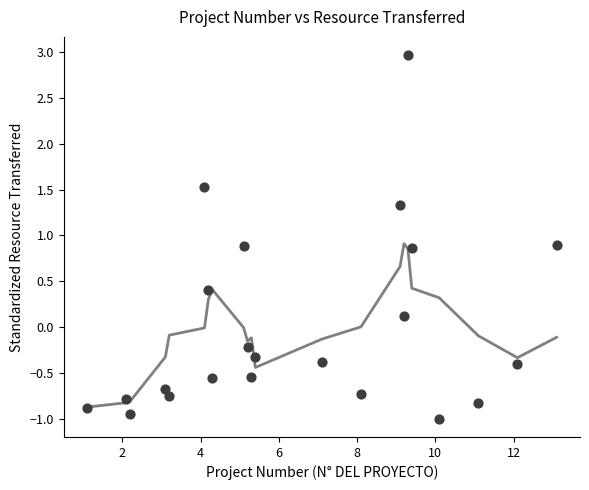

What is the range of Y values (max minus min)?

4.0